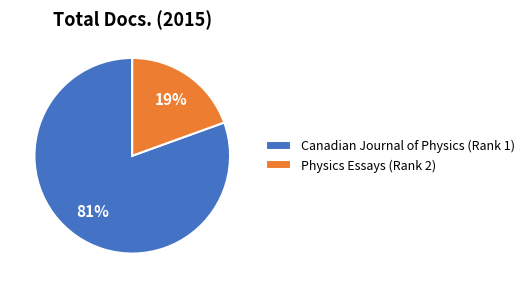

Rank the categories by value from lowest to highest.

Physics Essays (Rank 2), Canadian Journal of Physics (Rank 1)